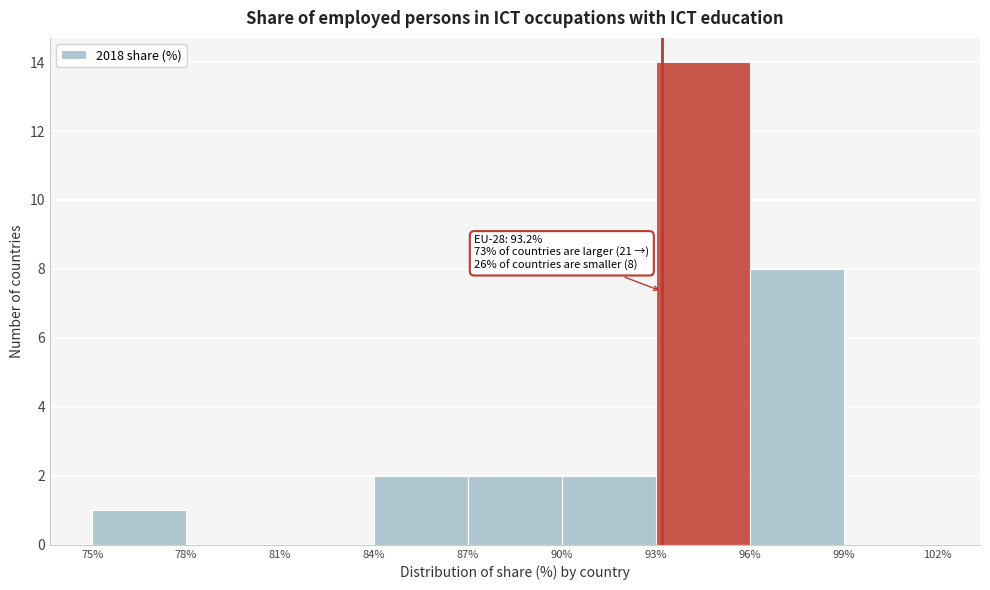

Over which range of the x-axis is the bar tallest?

93% to 96%